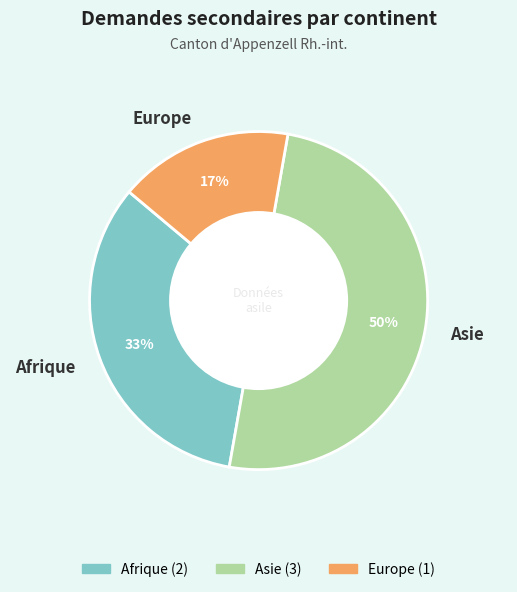

To the nearest percent, what is the difference between the largest and smallest slice percentages?

33%